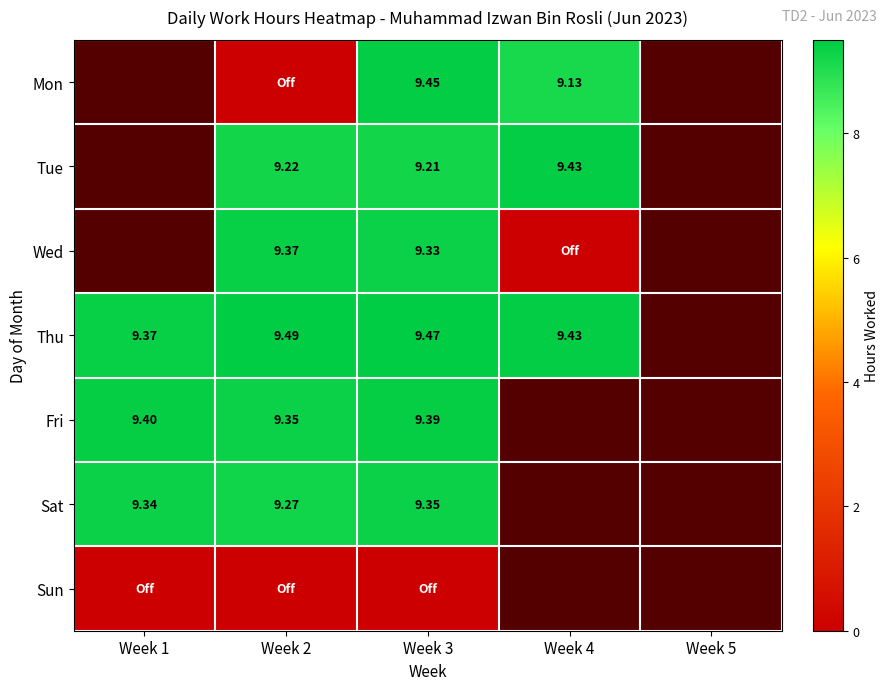

The value of Tue at Week 4 is 6.4. True or false?

False